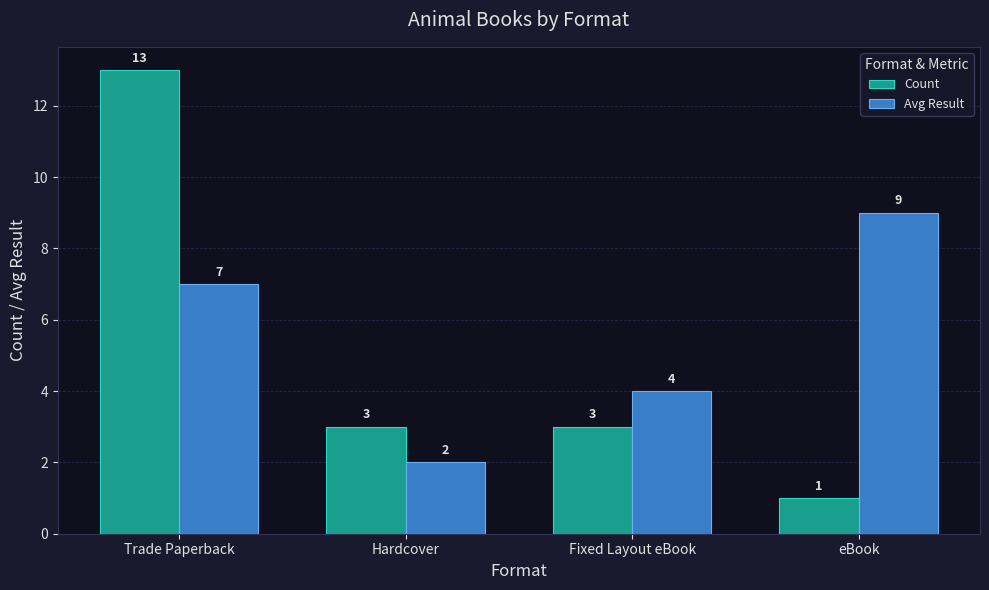

Which label corresponds to the smallest value in the chart?

eBook